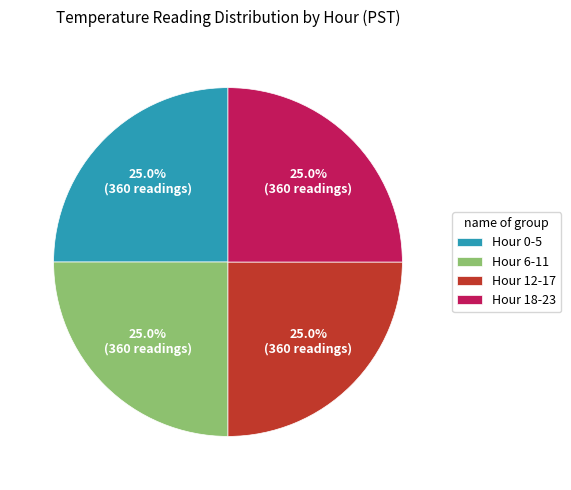

Approximately how many times larger is the value at Hour 6-11 compared to Hour 0-5?

1.0